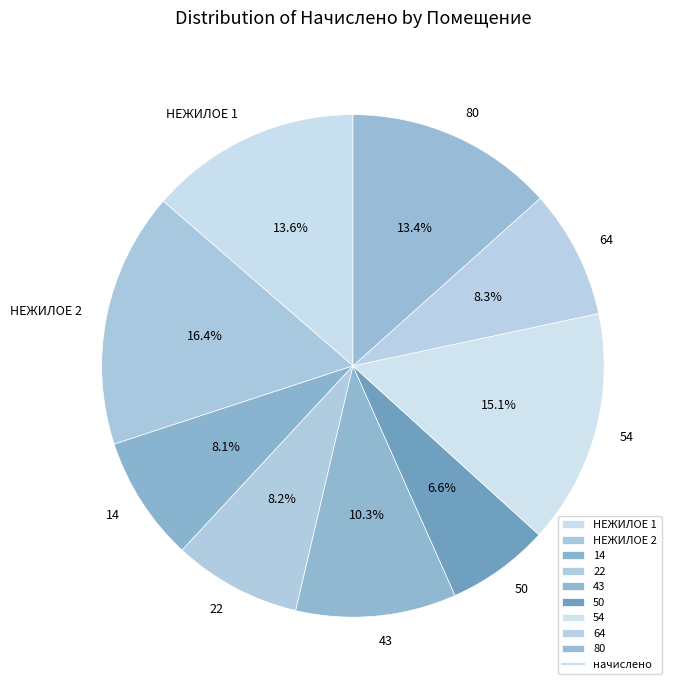

To the nearest percent, what is the difference between the largest and smallest slice percentages?

10%